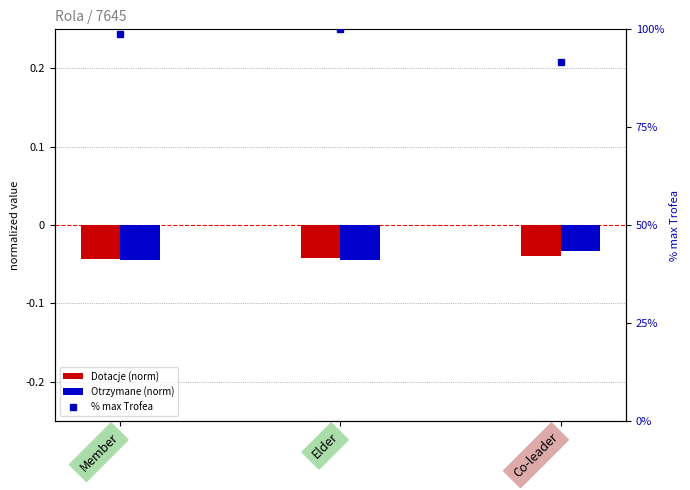

The % max Trofea series shows 98.7 at Member. True or false?

True